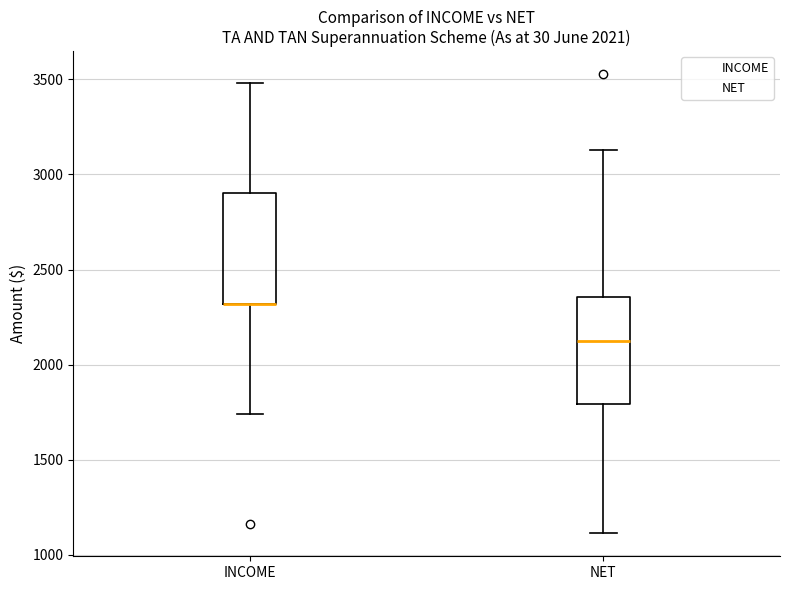

Reading left to right, read every box against the y-axis: the position of its median line, the range the box covers, and the ends of its whiskers. The values are not printed on the chart, so give them approximately, as read against the axis.

INCOME: median 2300 (drawn on the box's lower edge), box 2300 to 2900, whiskers 1750 to 3500
NET: median 2100, box 1800 to 2350, whiskers 1100 to 3150